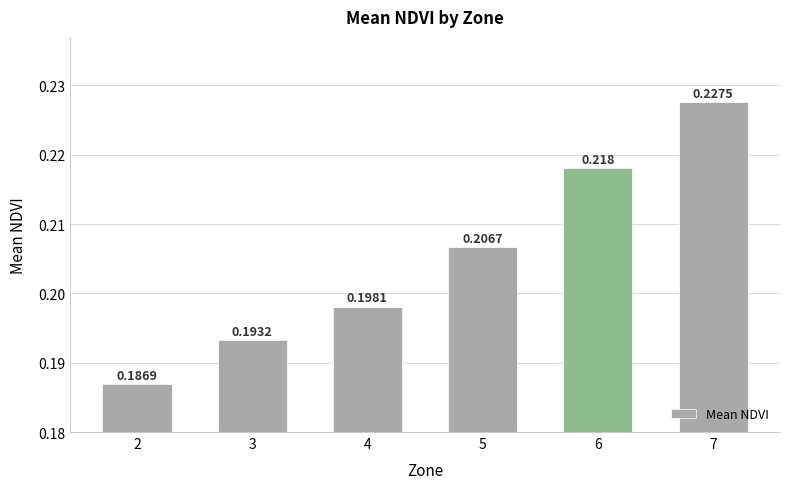

What is the sum of the values at 4 and 7?

0.4